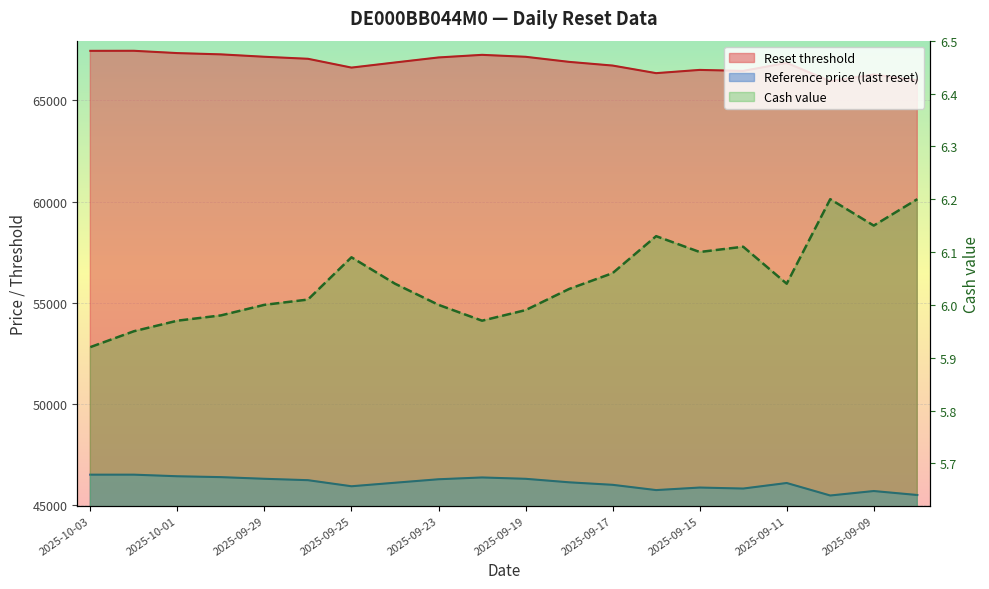

How many categories are shown in the chart?

20